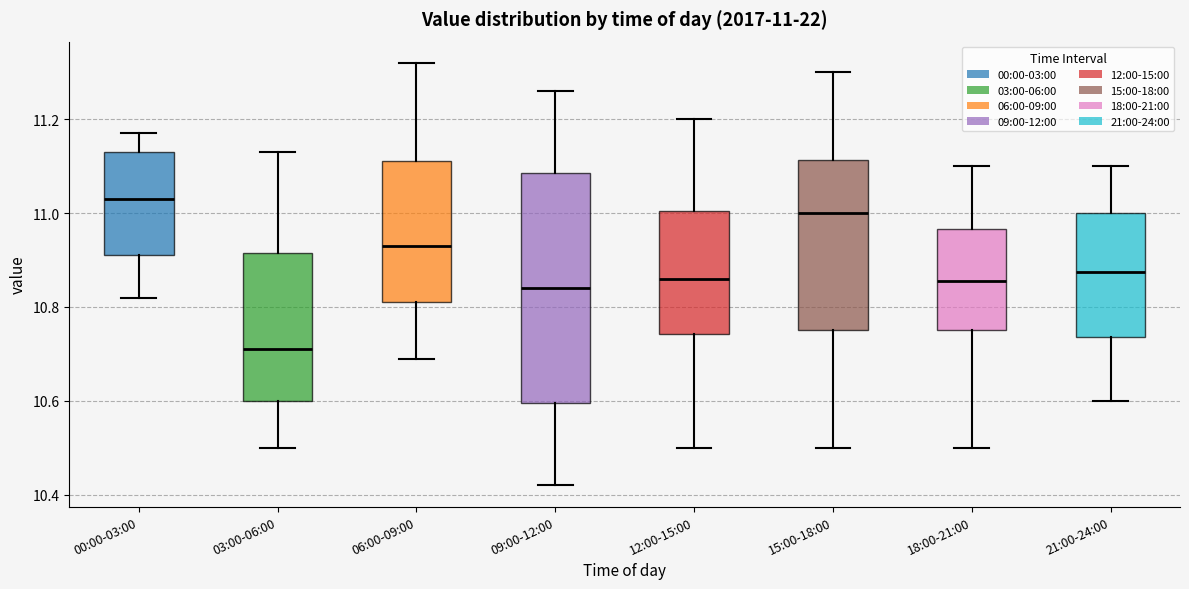

Comparing the boxes themselves (not the whiskers), which one is the tallest?

09:00-12:00